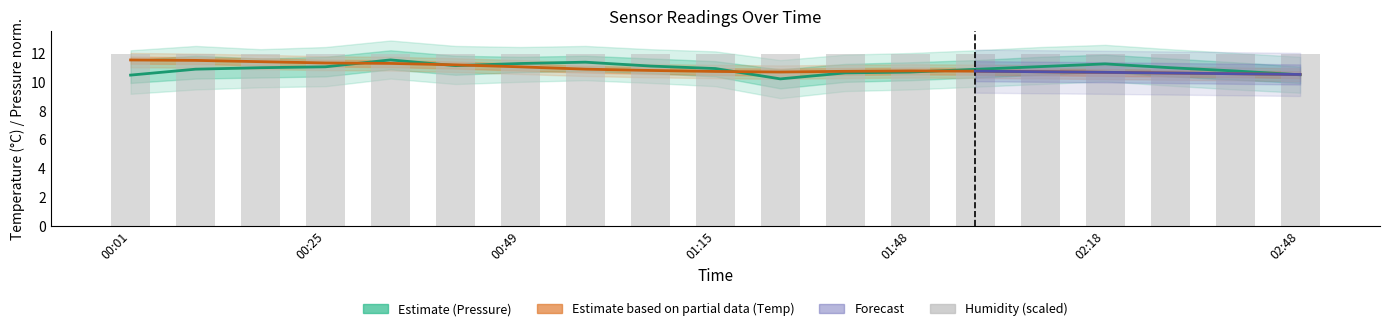

What is the difference between the highest and lowest values at 02:38?

0.2